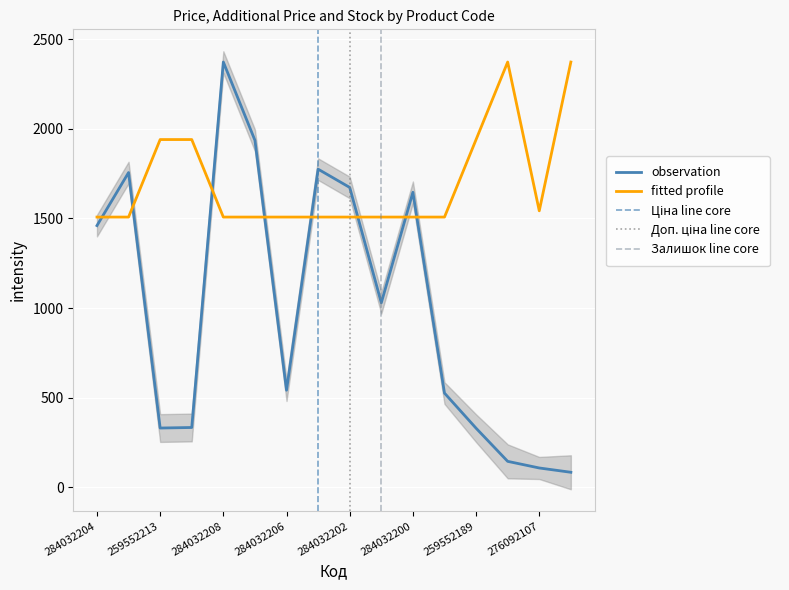

How many distinct data groups are displayed?

2